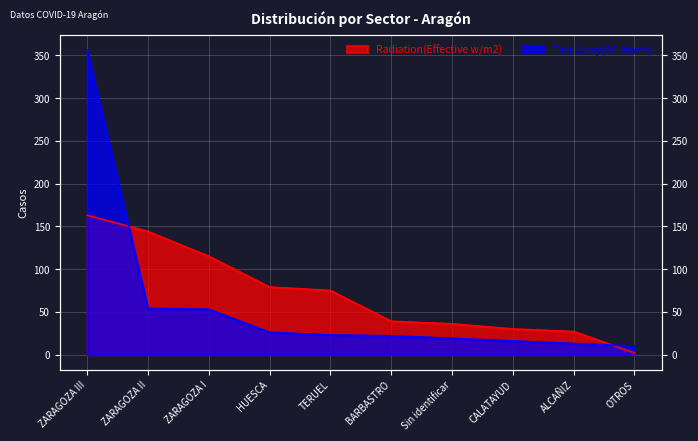

The value of East Array(DC Watts) at OTROS is 5. True or false?

False